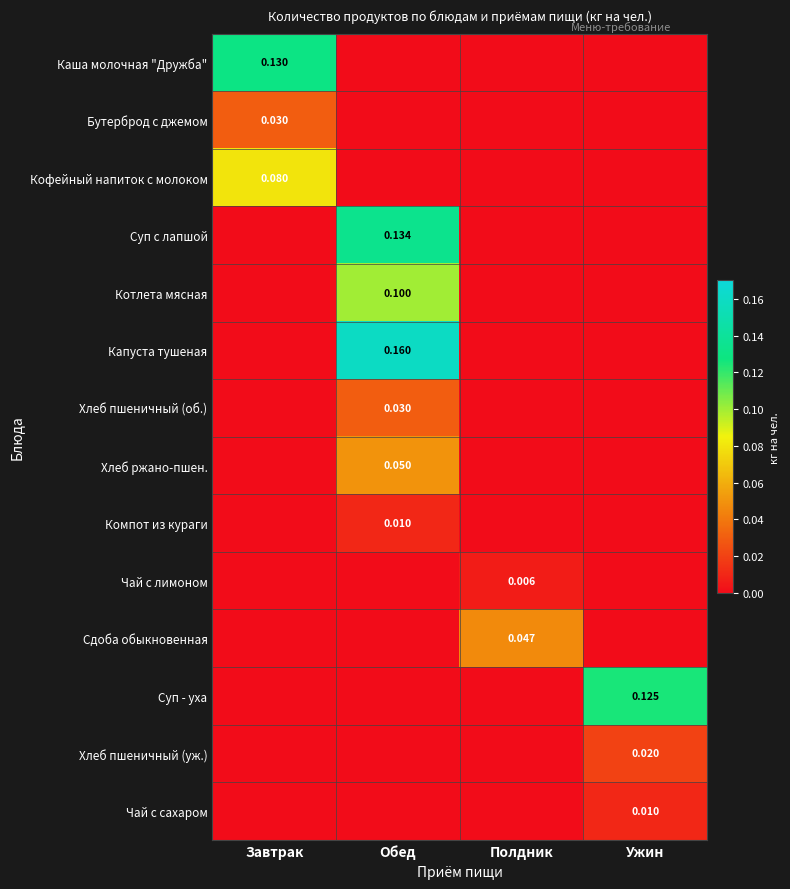

Is the value of Суп с лапшой at Полдник greater than the value of Хлеб пшеничный (об.) at Завтрак?

No